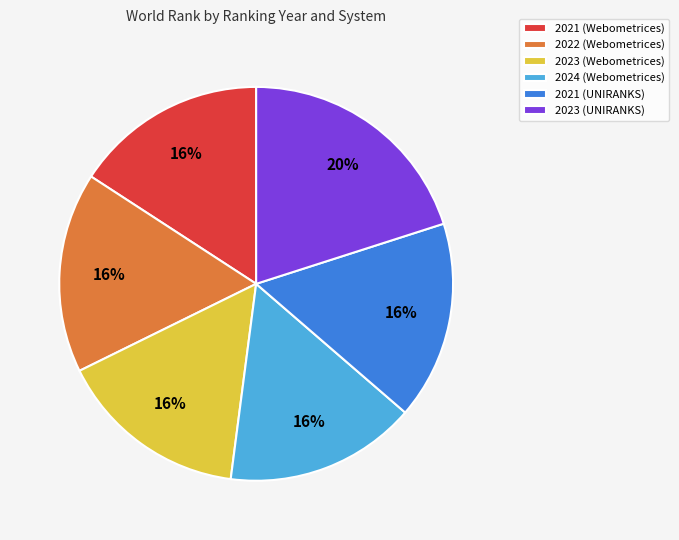

To the nearest percent, what percentage of the pie is 2021 (Webometrices)?

16%